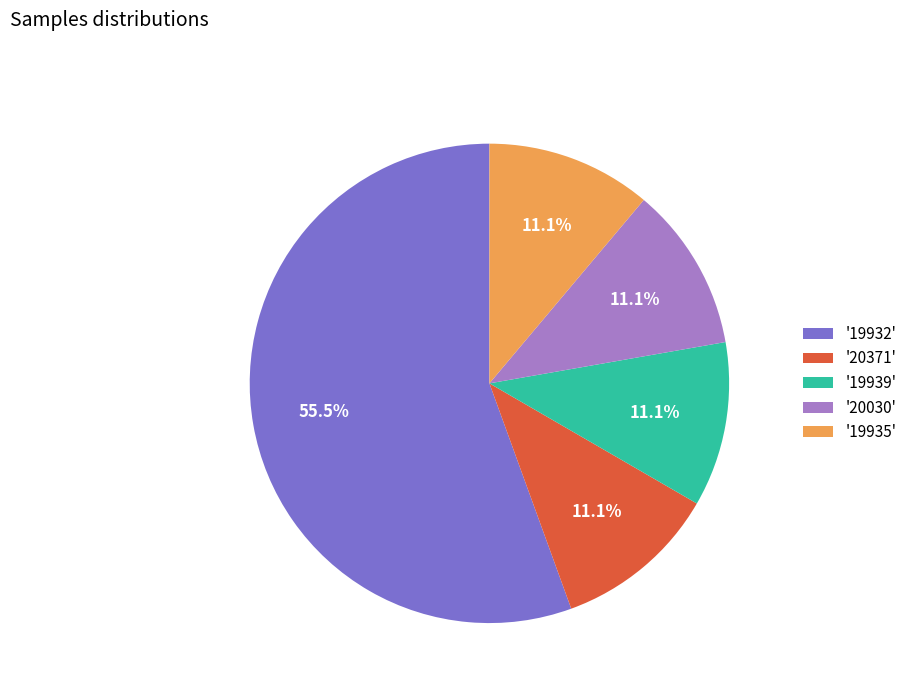

Which slice represents more than half of the pie?

'19932'